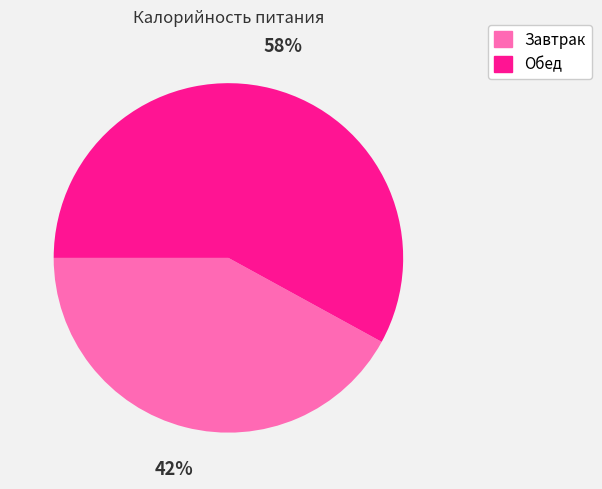

To the nearest percent, what is the combined percentage of Завтрак and Обед?

100%